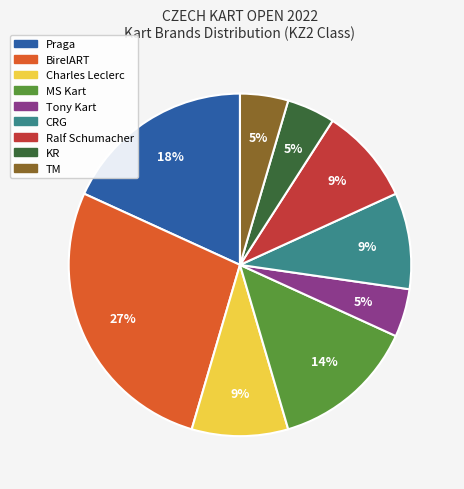

How many segments does this pie chart have?

9